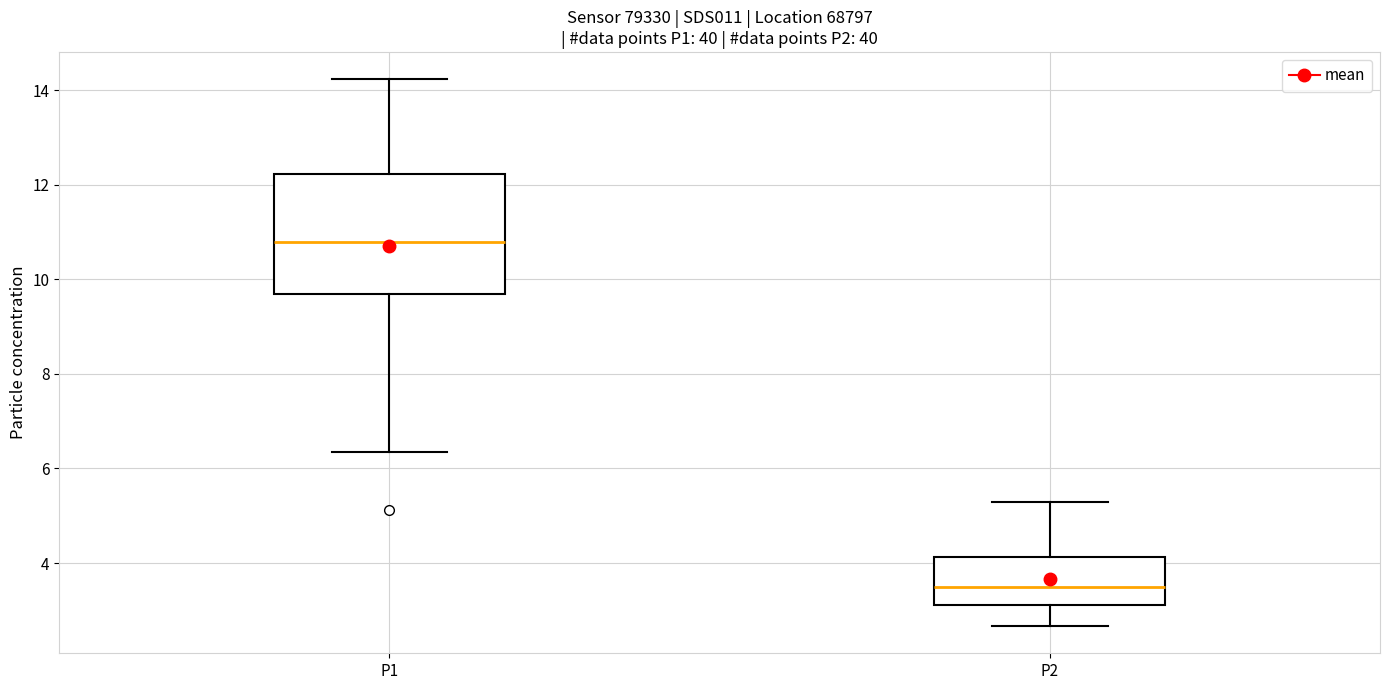

Which box is the tallest, from its lower edge to its upper edge?

P1